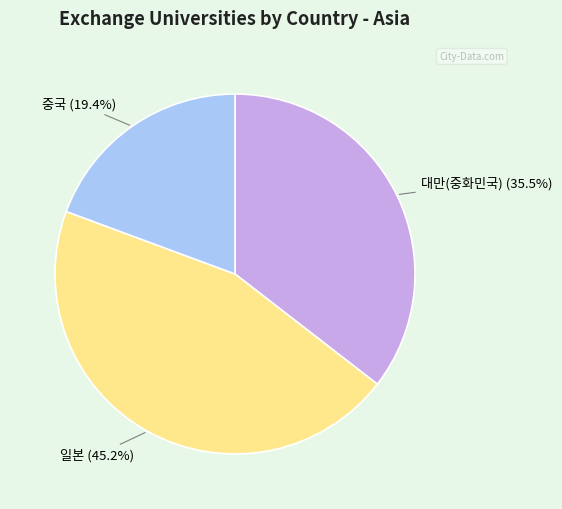

Which category has the smallest portion of the pie?

중국